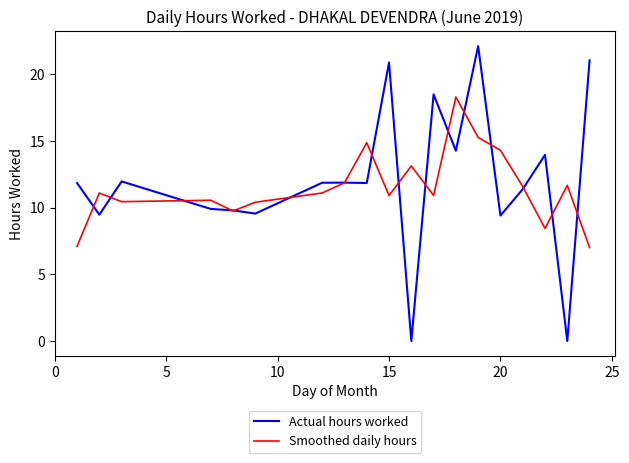

What is the sum of all Actual hours worked values?

229.6